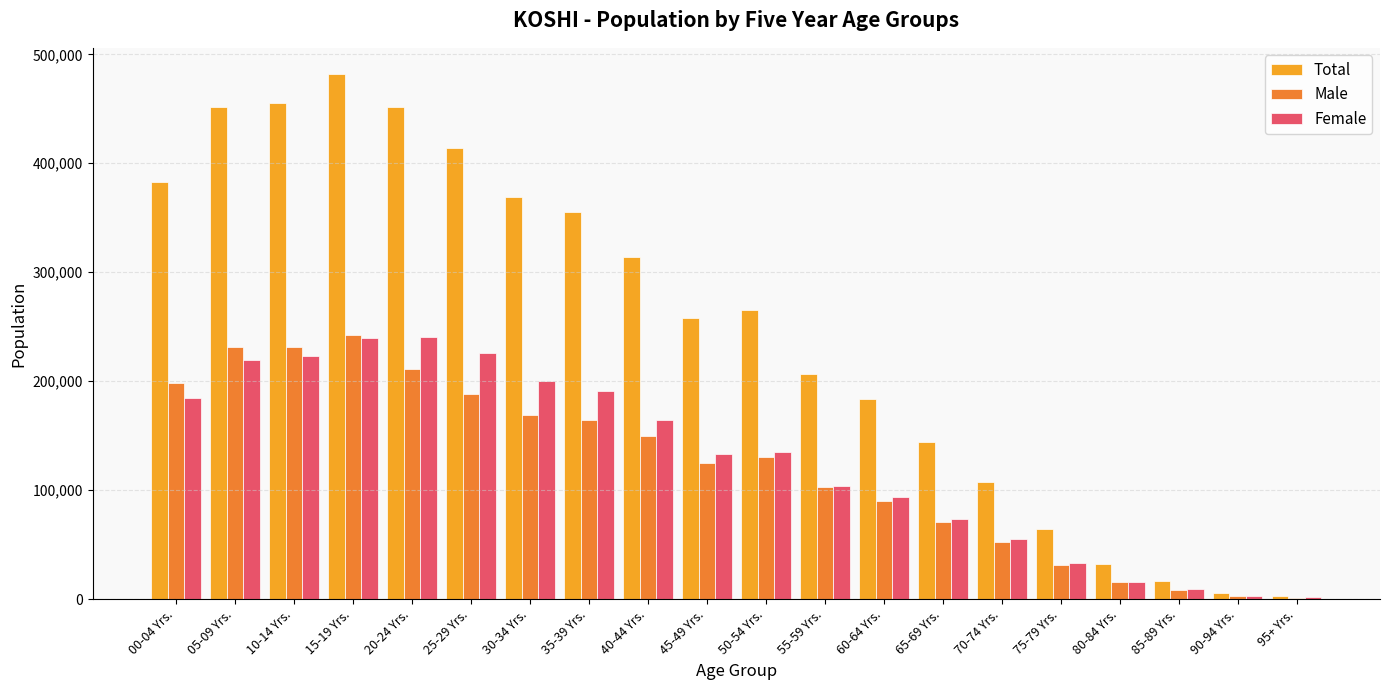

What is the maximum value for Total?

481880